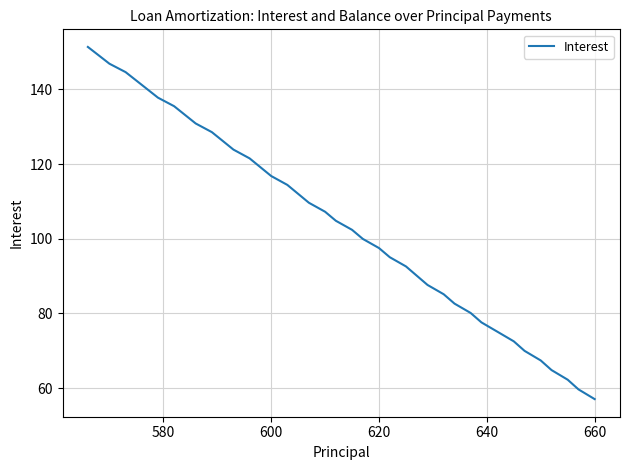

Count the number of values greater than 107.

20